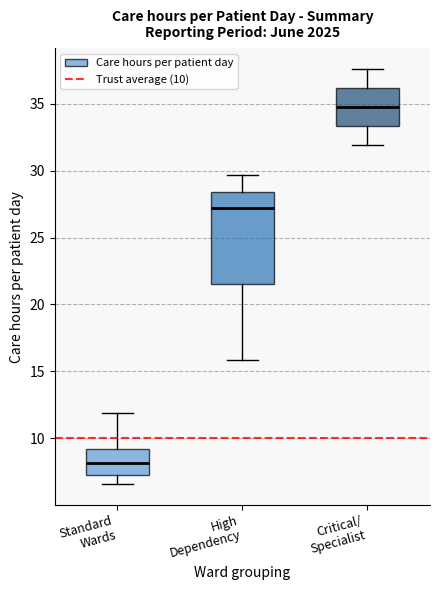

Reading left to right, read every box against the y-axis: the position of its median line, the range the box covers, and the ends of its whiskers. The values are not printed on the chart, so give them approximately, as read against the axis.

Standard Wards: median 8.0, box 7.5 to 9.0, whiskers 6.5 to 12.0
High Dependency: median 27.0, box 21.5 to 28.5, whiskers 16.0 to 29.5
Critical/ Specialist: median 35.0, box 33.5 to 36.0, whiskers 32.0 to 37.5